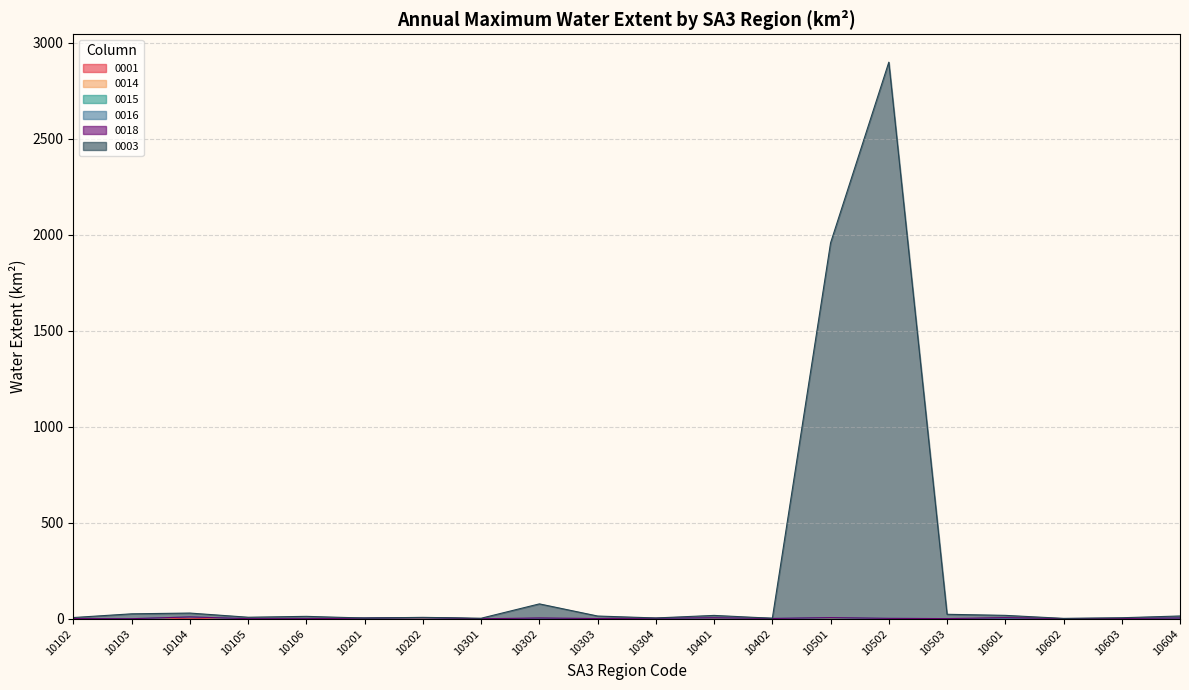

Does the chart display data point markers on the line(s)?

No